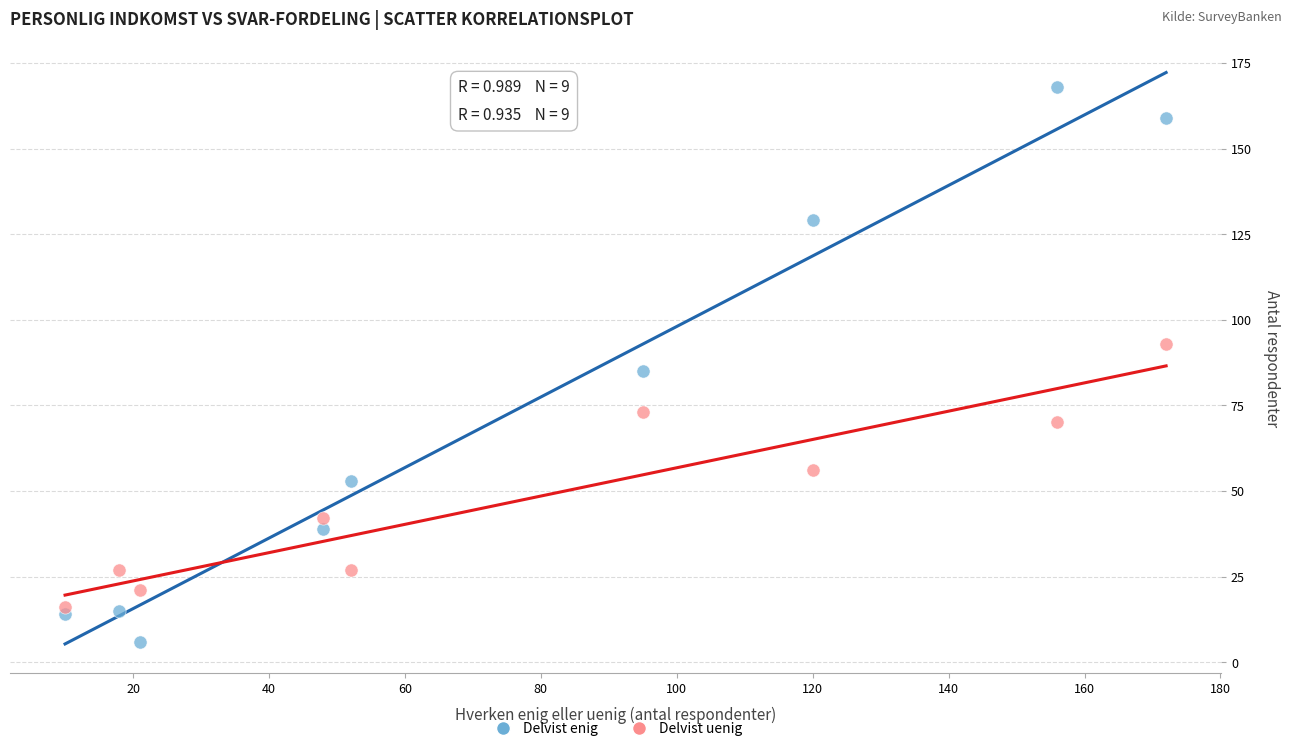

Across all data points, what is the range of Y values (max minus min)?

162